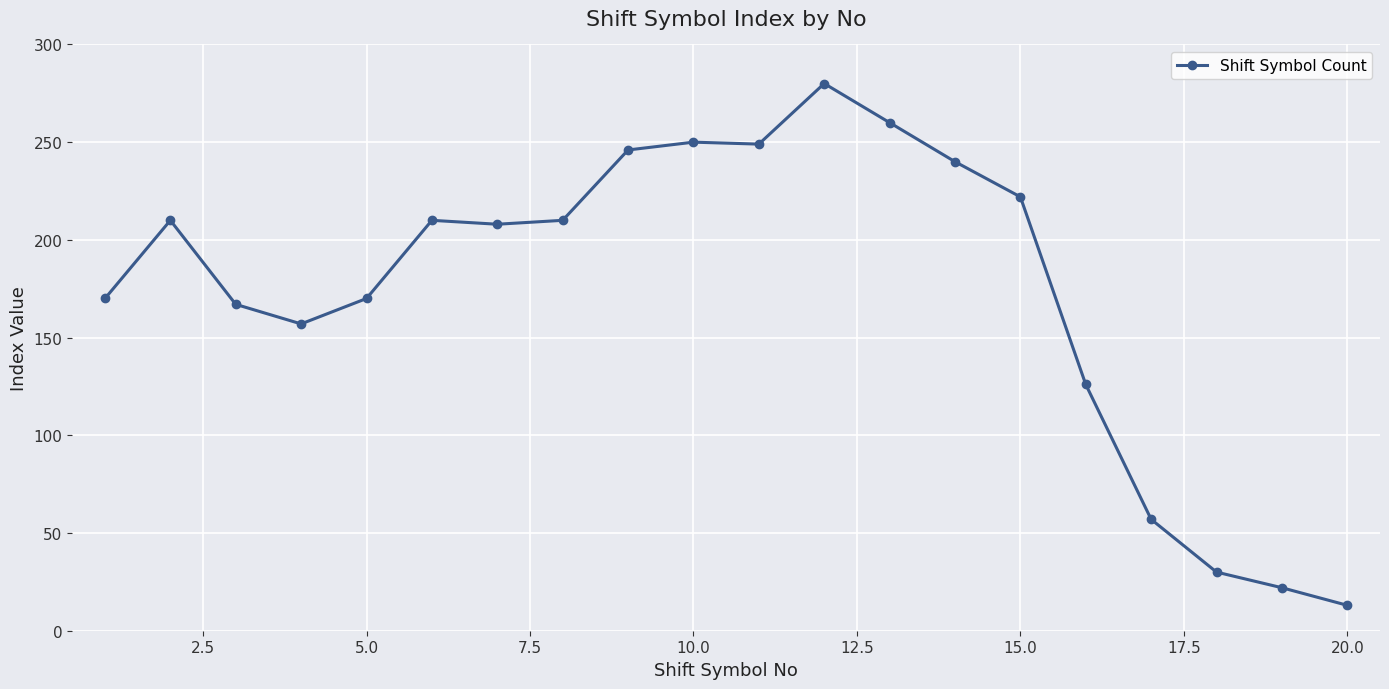

What is the value of the 2nd point from the left?

210